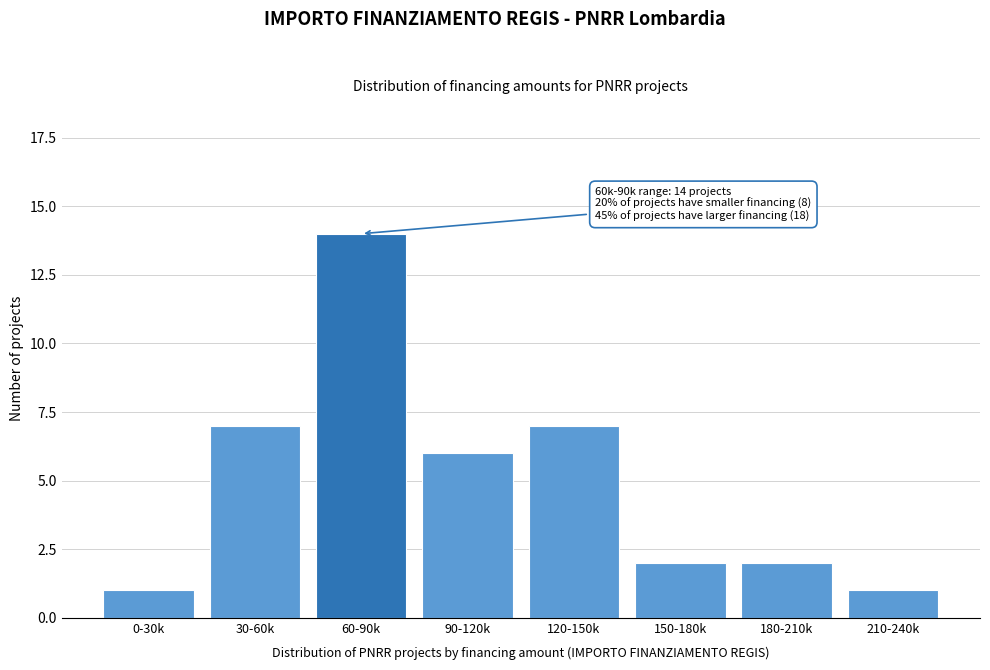

Reading left to right, transcribe all the data shown in this chart.

0-30k=1	30-60k=7	60-90k=14	90-120k=6	120-150k=7	150-180k=2	180-210k=2	210-240k=1